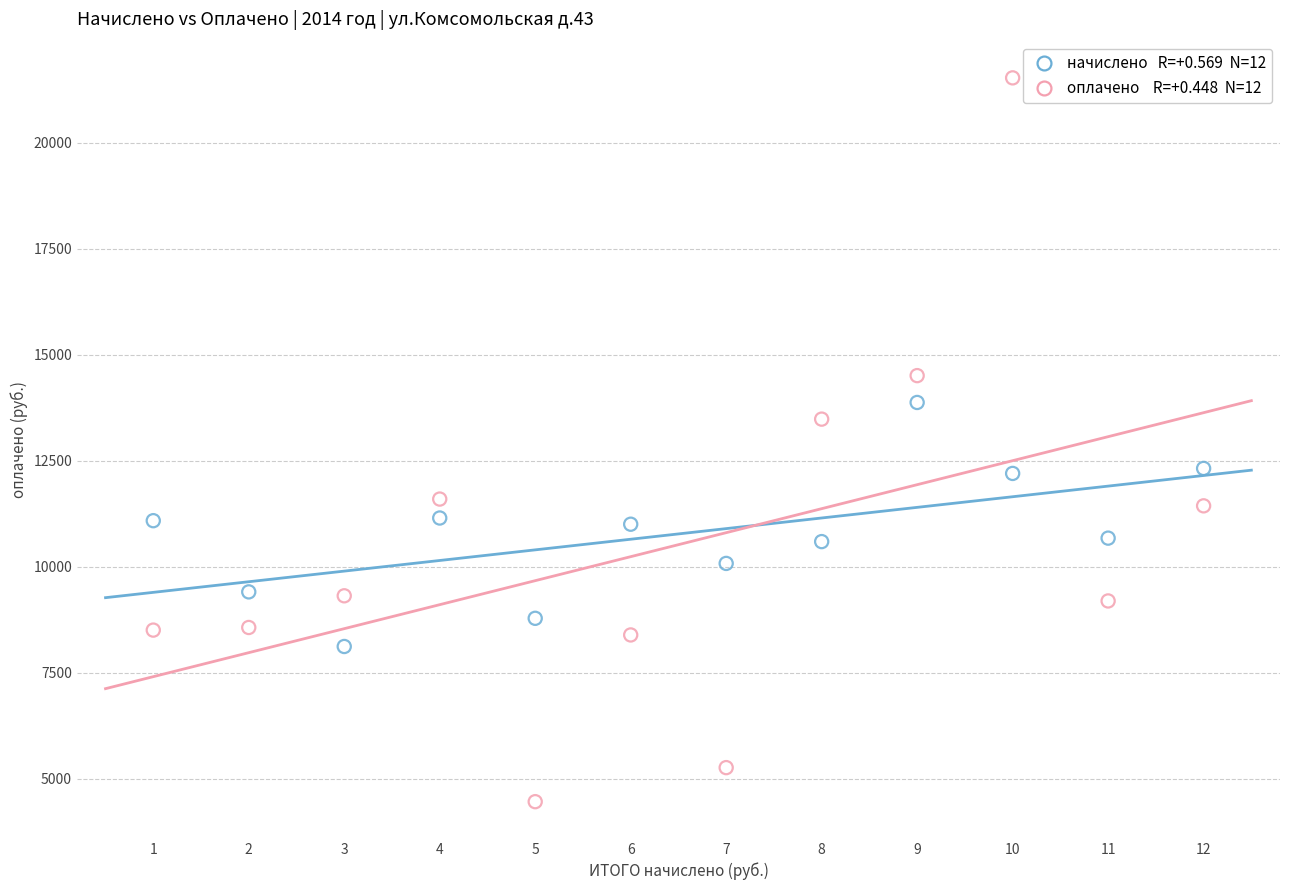

Across all series, what Y value is closest to 12991?

13478.2